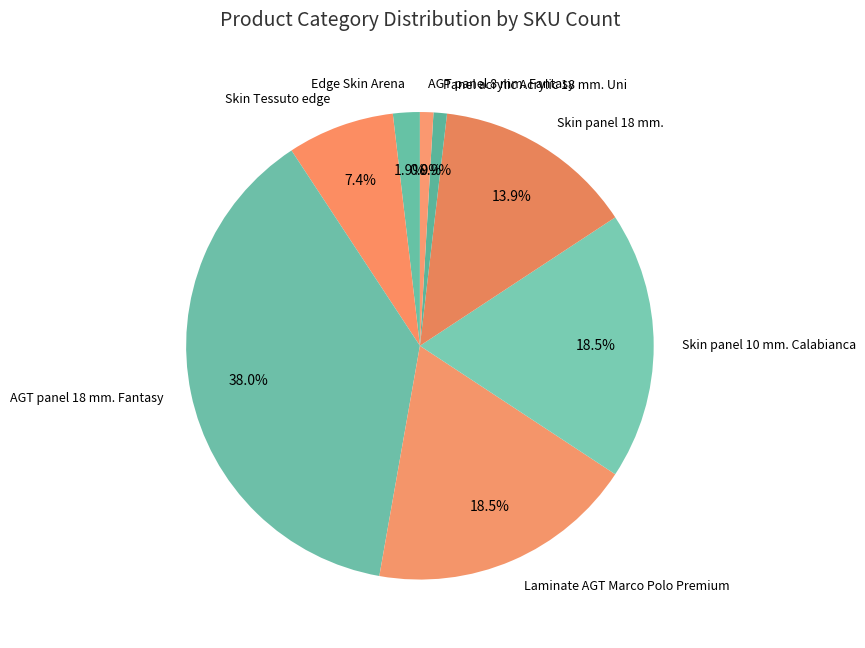

Does Skin panel 18 mm. account for over 50% of the chart?

No